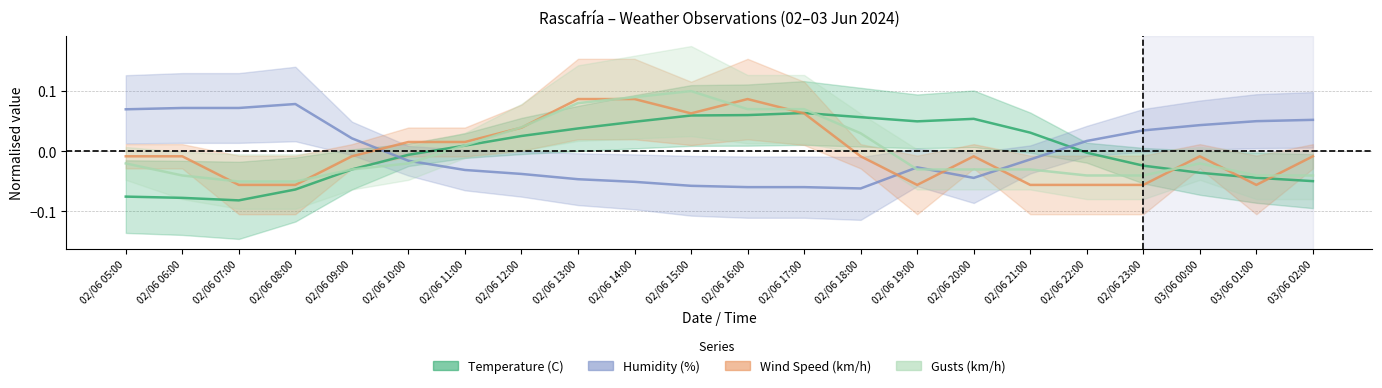

How many categories are shown in the chart?

22